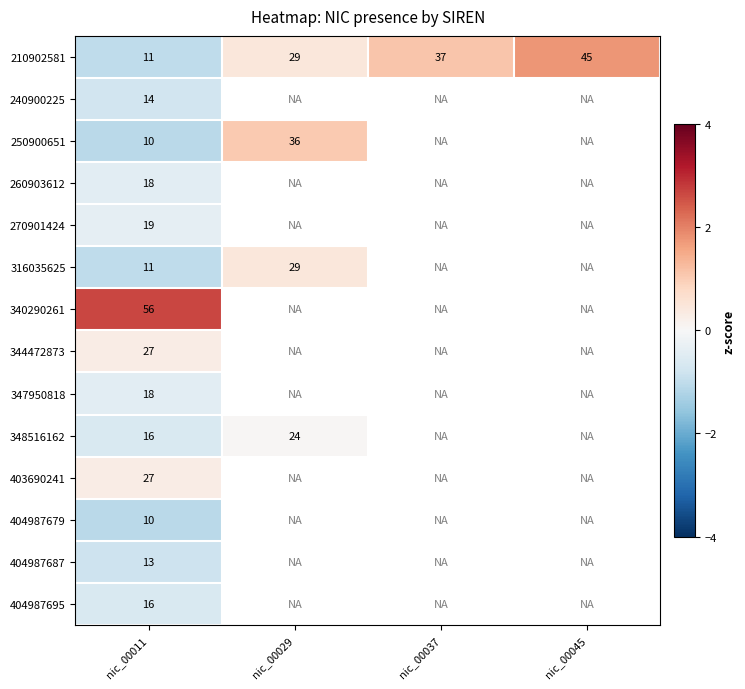

At which category does the chart reach its peak across all series?

nic_00011